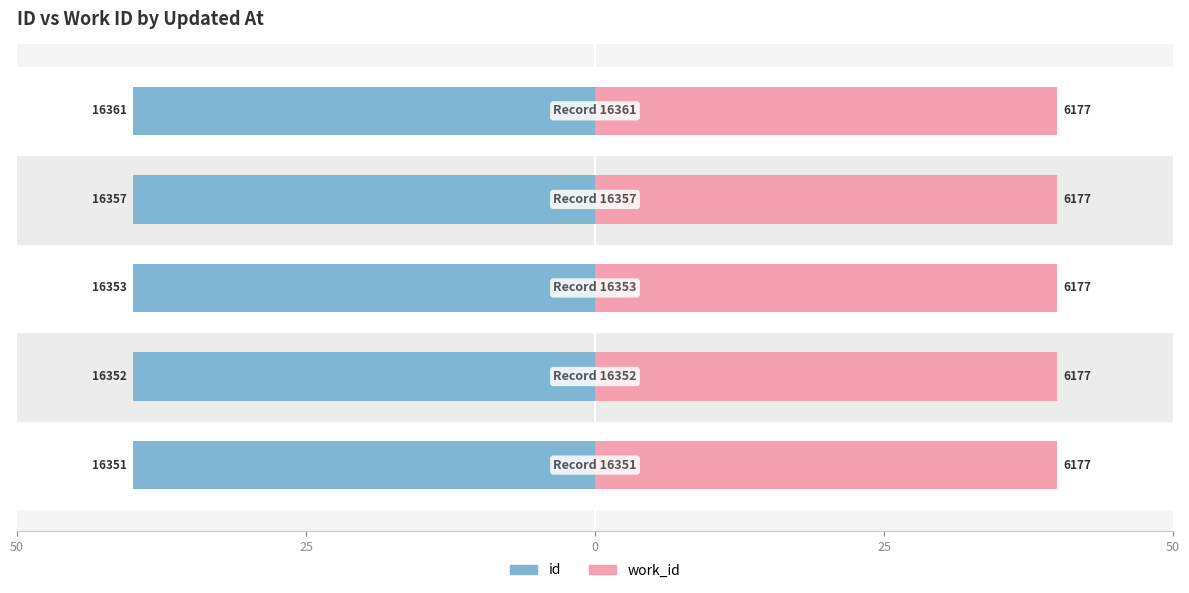

The id series shows -71.6 at 50. True or false?

False